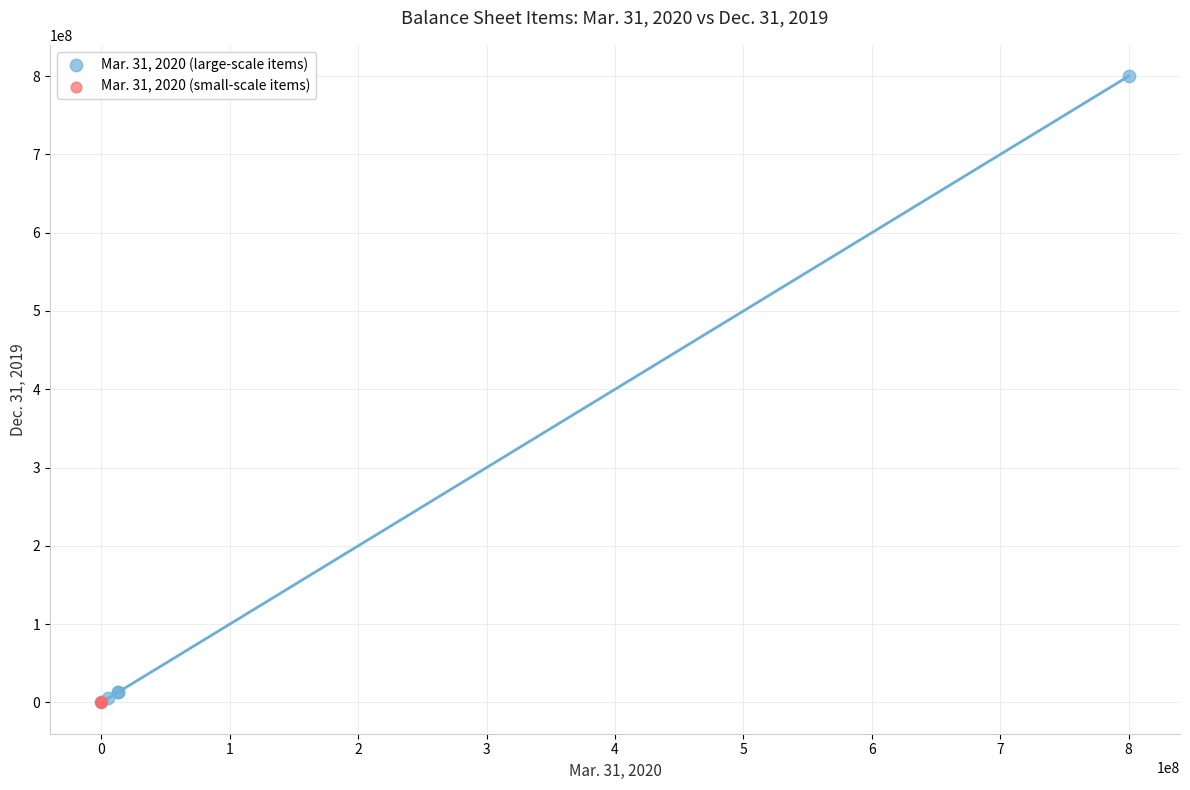

Which series reaches the maximum Y coordinate?

Mar. 31, 2020 (large-scale items)